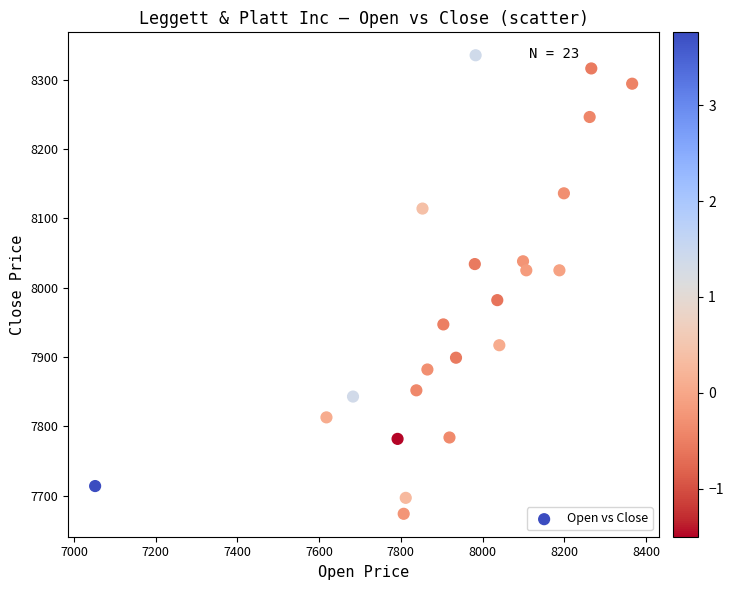

What is the range of Y values (max minus min)?

661